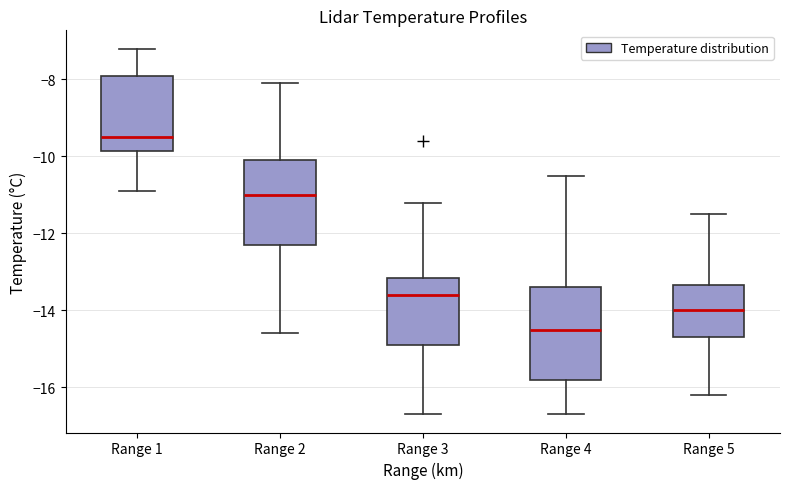

Reading left to right, transcribe this box plot: for each box, give where its median line is, the range the box spans, and where its two whiskers end, as read against the y-axis. The values are not printed on the chart, so give them approximately, as read against the axis.

Range 1: median -9.4, box -9.8 to -7.8, whiskers -10.8 to -7.2
Range 2: median -11.0, box -12.2 to -10.0, whiskers -14.6 to -8.0
Range 3: median -13.6, box -14.8 to -13.2, whiskers -16.6 to -11.2
Range 4: median -14.4, box -15.8 to -13.4, whiskers -16.6 to -10.4
Range 5: median -14.0, box -14.6 to -13.4, whiskers -16.2 to -11.4